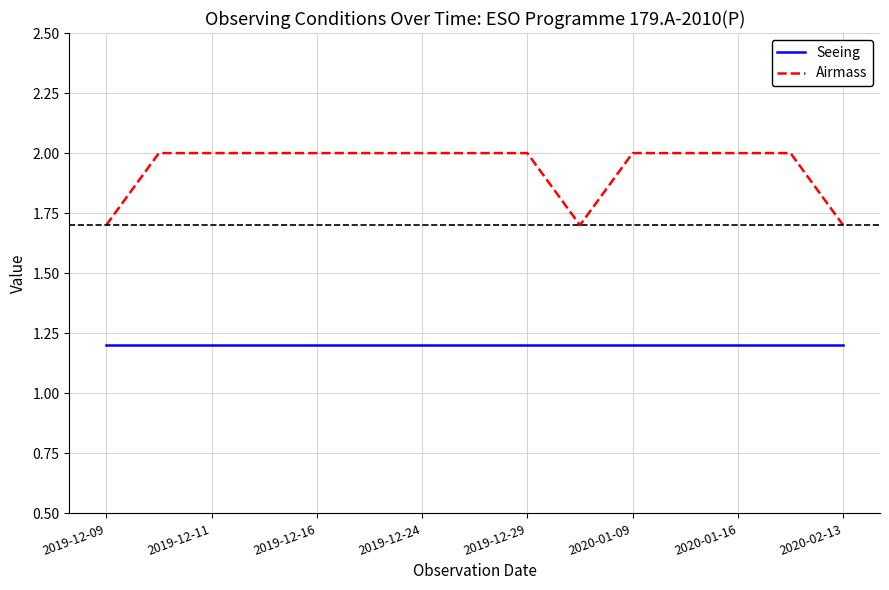

Which series has the widest spread of values?

Airmass